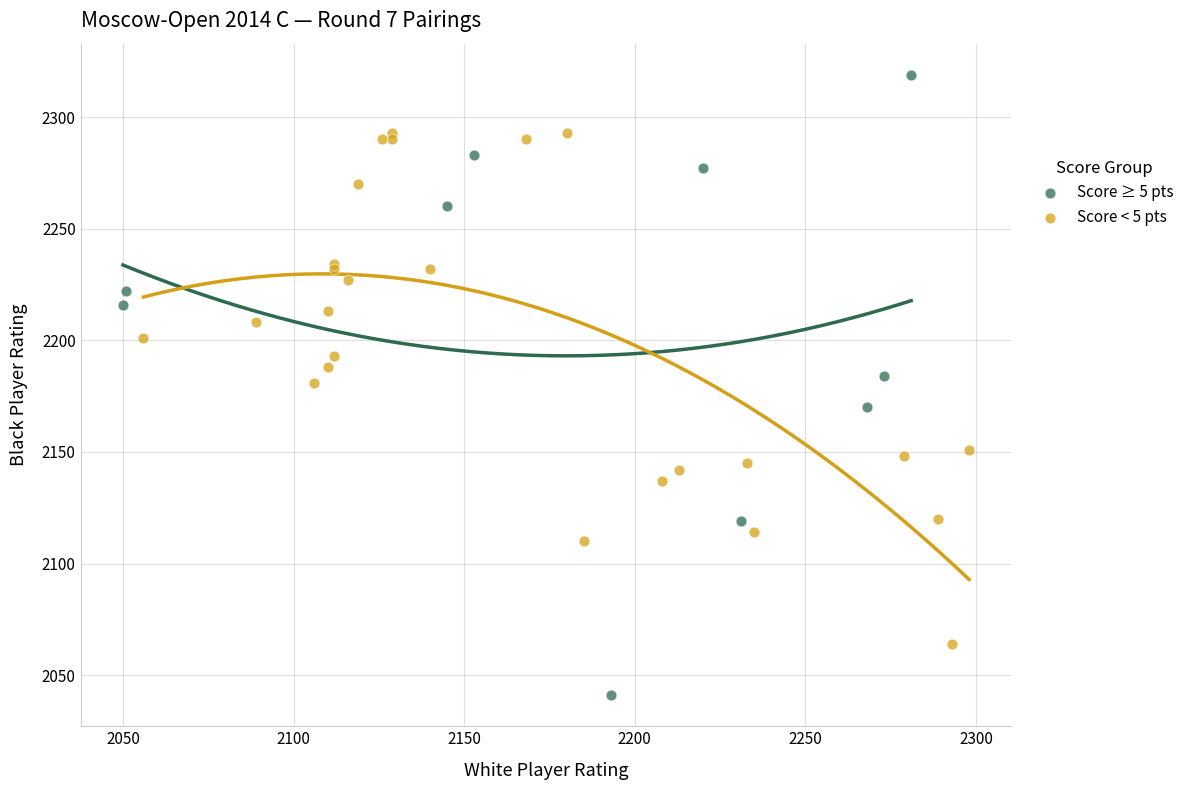

Which series has the largest Y range (max minus min)?

Score ≥ 5 pts